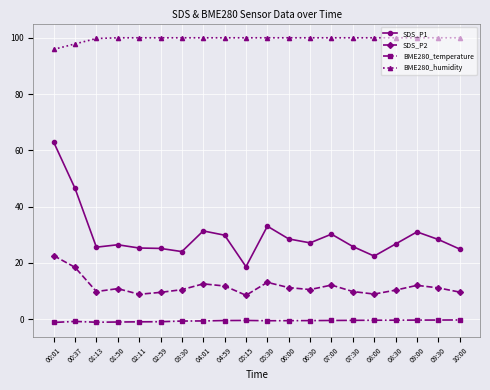

What is the label of the 16th point from the right?

02:11